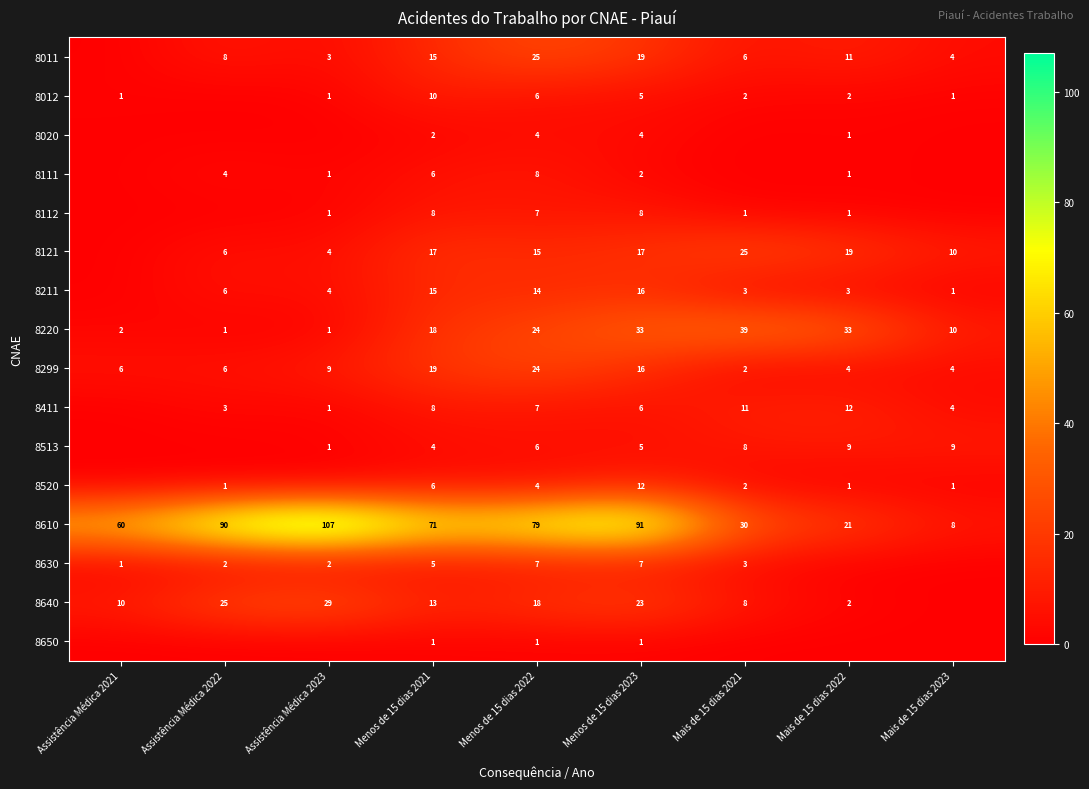

At which category does the chart reach its peak across all series?

Assistência Médica 2023